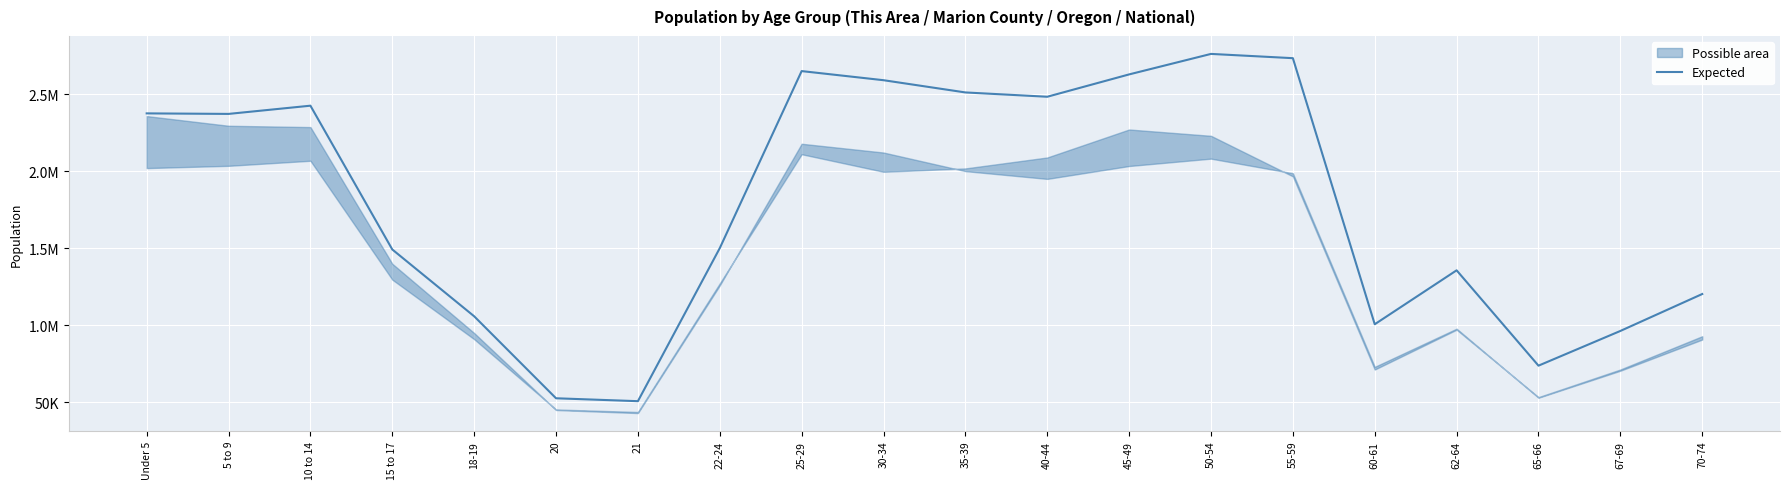

What is the sum of all values?

3587582